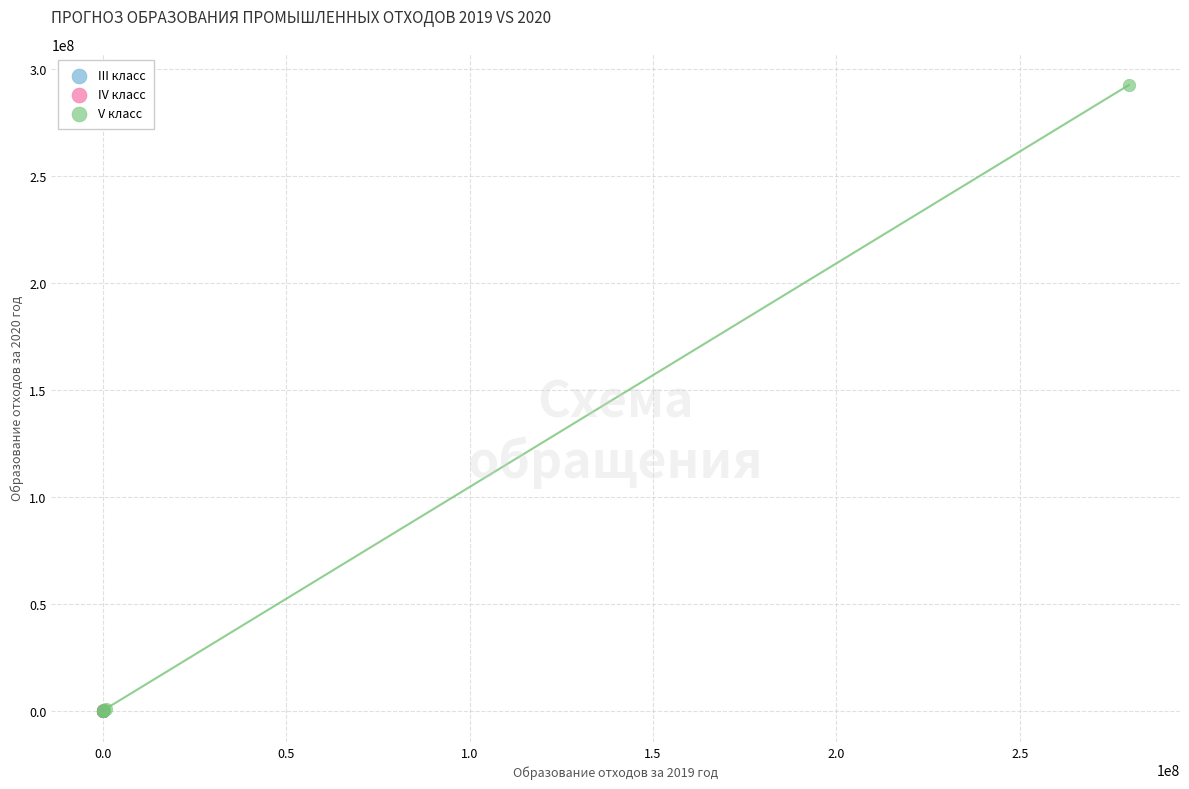

Which series has the largest Y range (max minus min)?

V класс